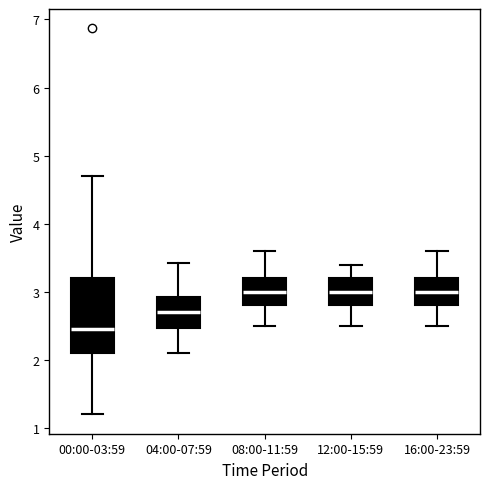

Which box's median line is the lowest?

00:00-03:59